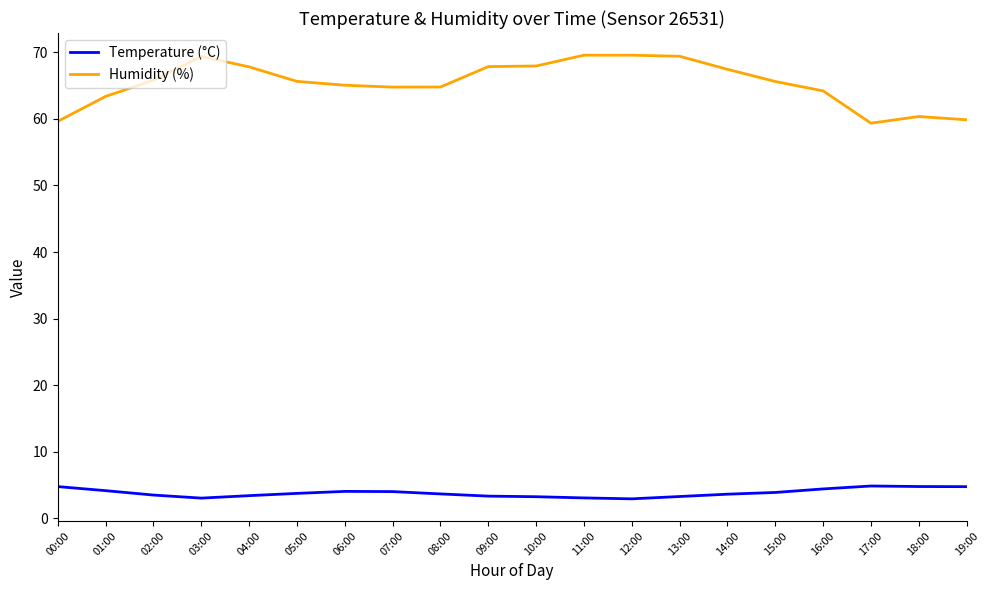

What is the average value of the Humidity (%) series?

65.4